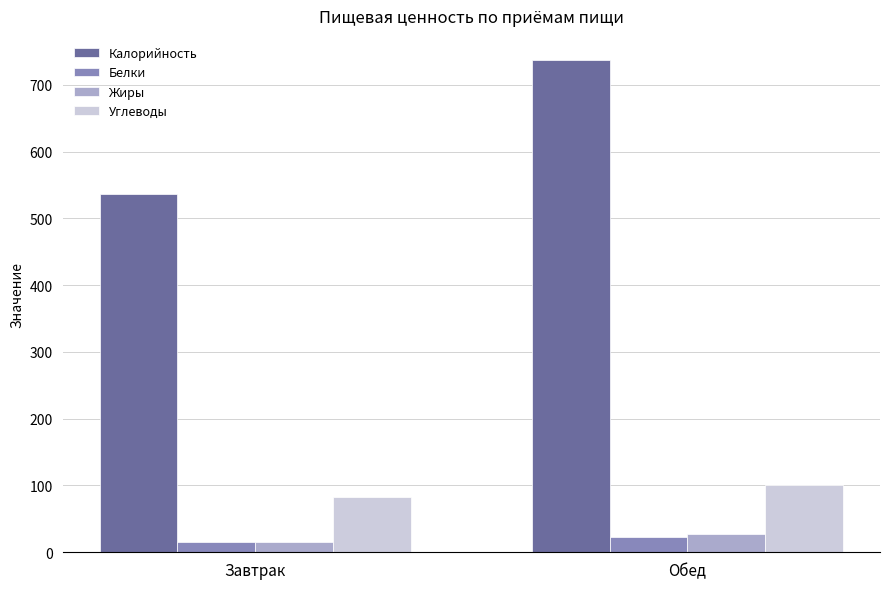

What position from the left is Завтрак?

1